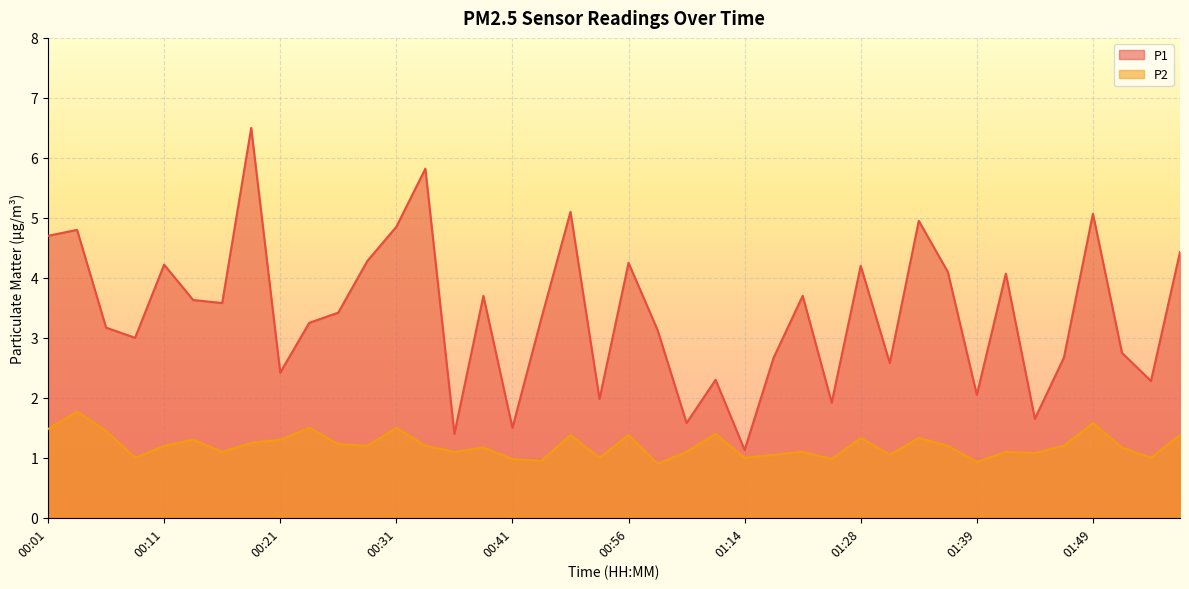

True or false: P2 has a value of 1.7 at 00:16.

False